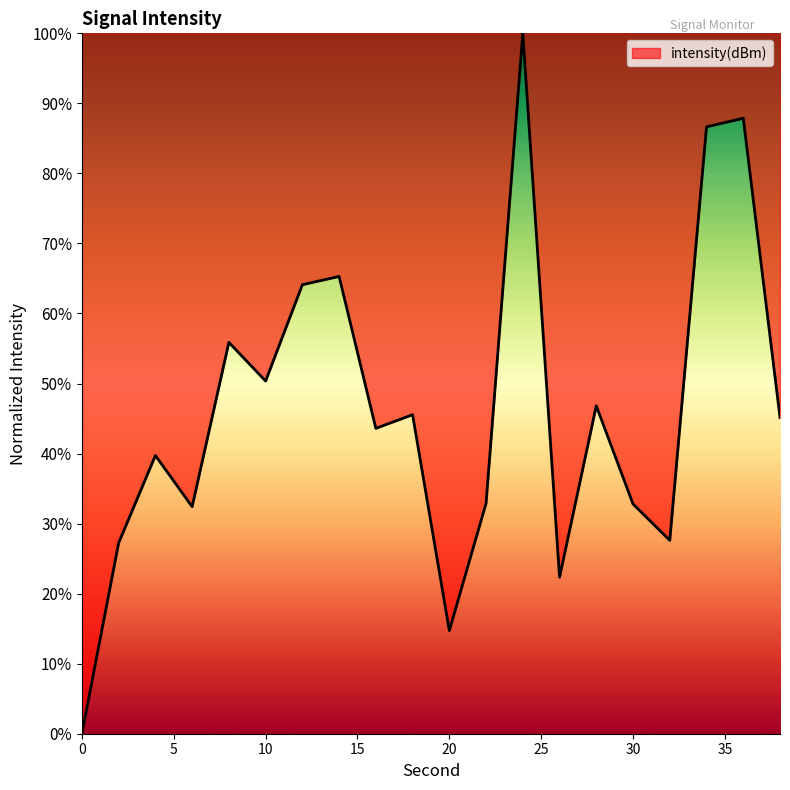

What is the maximum value shown in the chart?

100.0